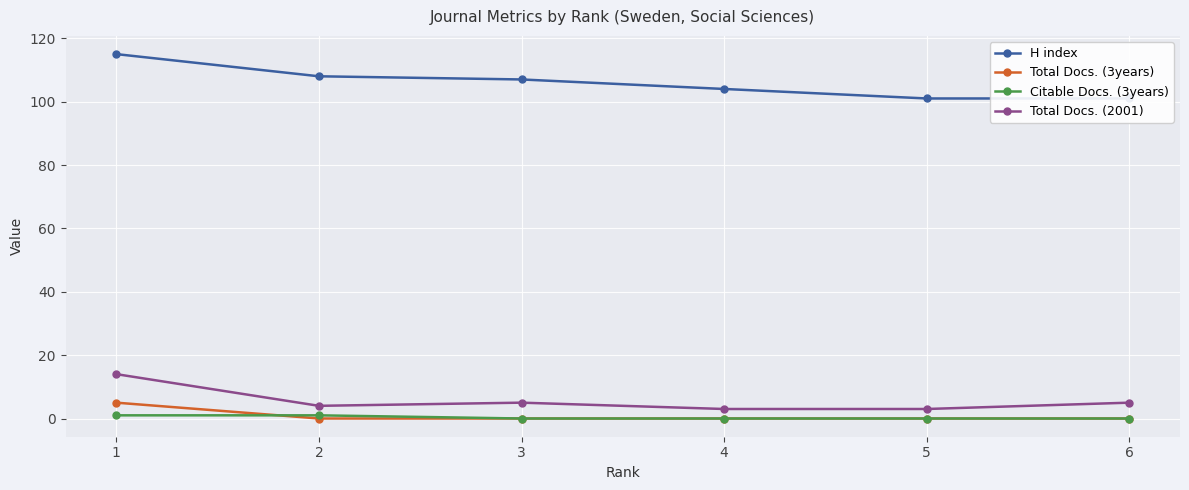

What is the average value of the Total Docs. (3years) series?

1